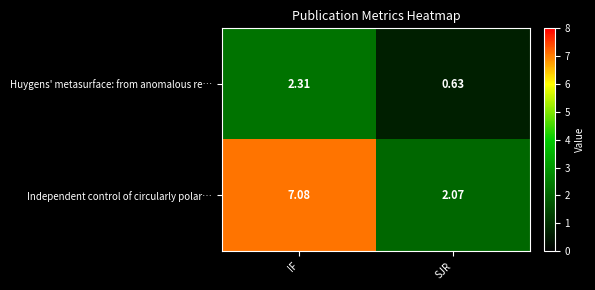

At which label does Huygens' metasurface: from anomalous re… first exceed 2?

IF